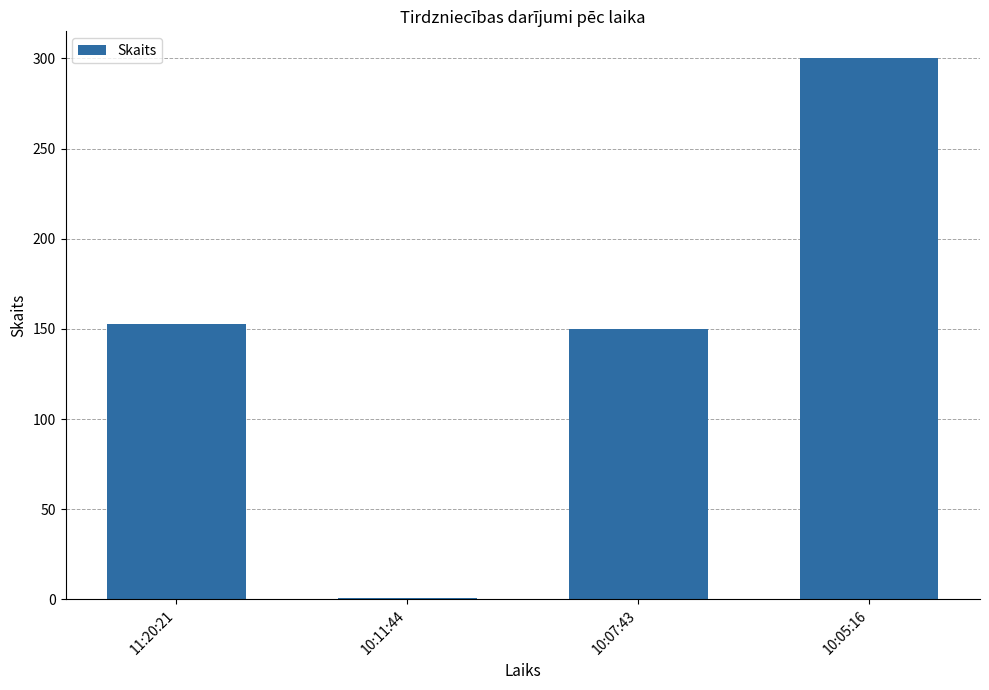

Is it true that the value at 10:11:44 is 1?

True